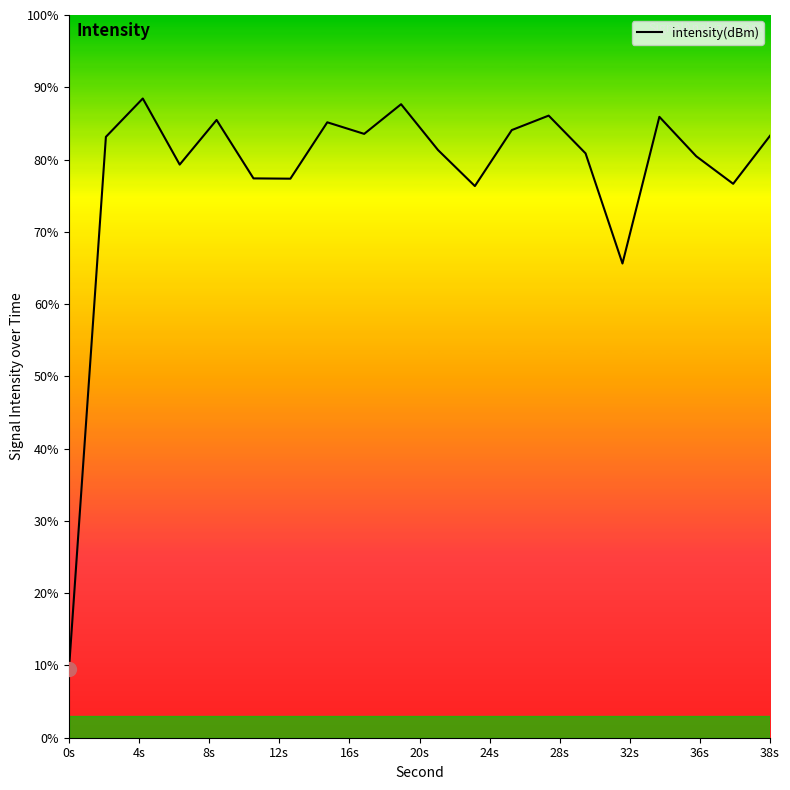

What is the difference between the maximum and minimum values?

78.9